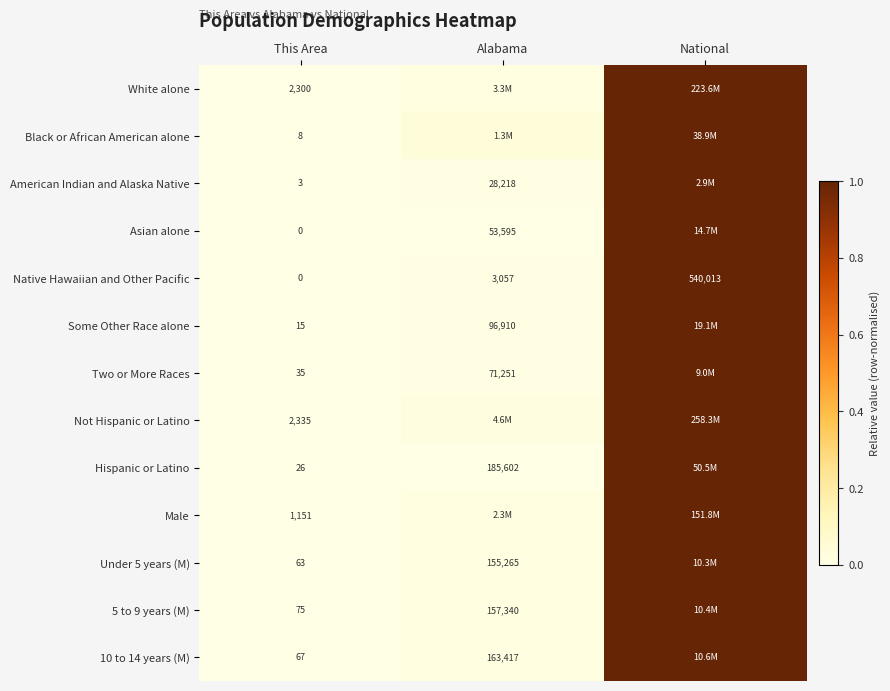

Is the value of Two or More Races at This Area greater than the value of Asian alone at This Area?

Yes